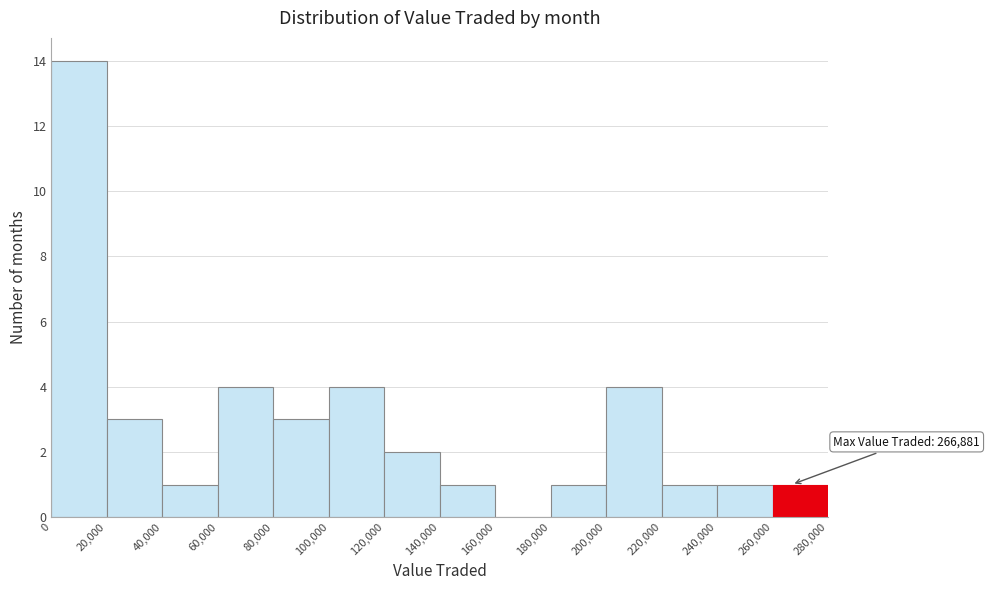

Which range on the x-axis has the tallest bar?

0 to 20,000